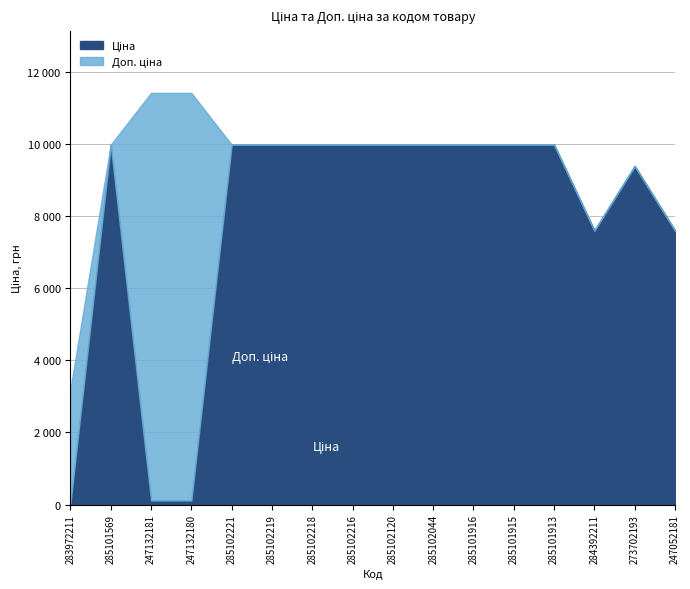

Which category has the lowest value in the Ціна series?

283972211